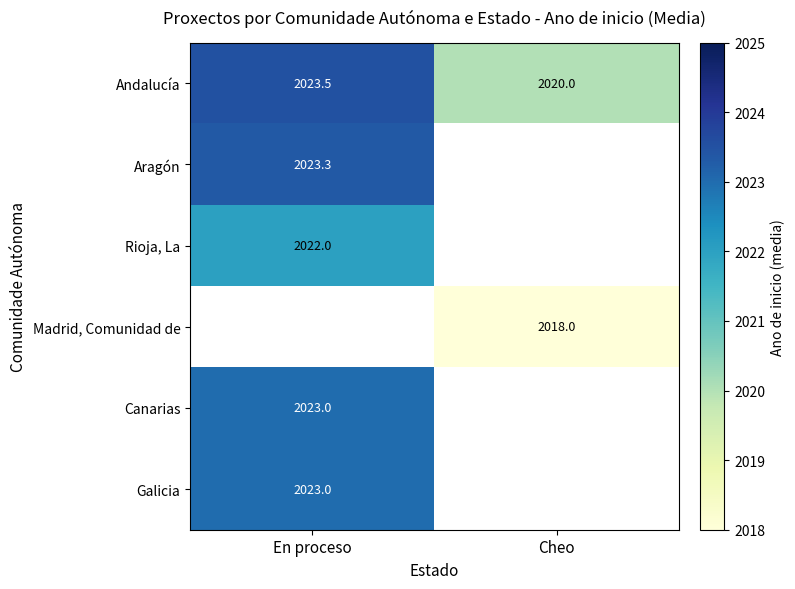

Rank the categories by Andalucía value from highest to lowest.

En proceso, Cheo